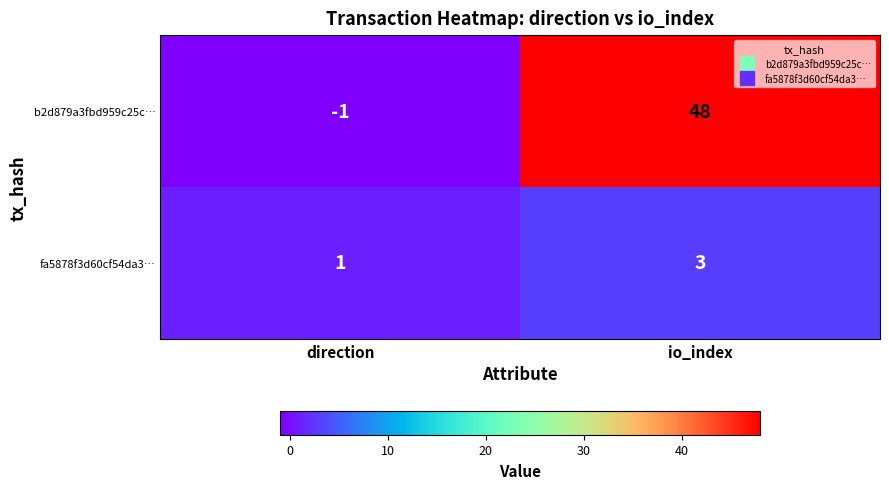

True or false: fa5878f3d60cf54da3… has a value of 4 at io_index.

False